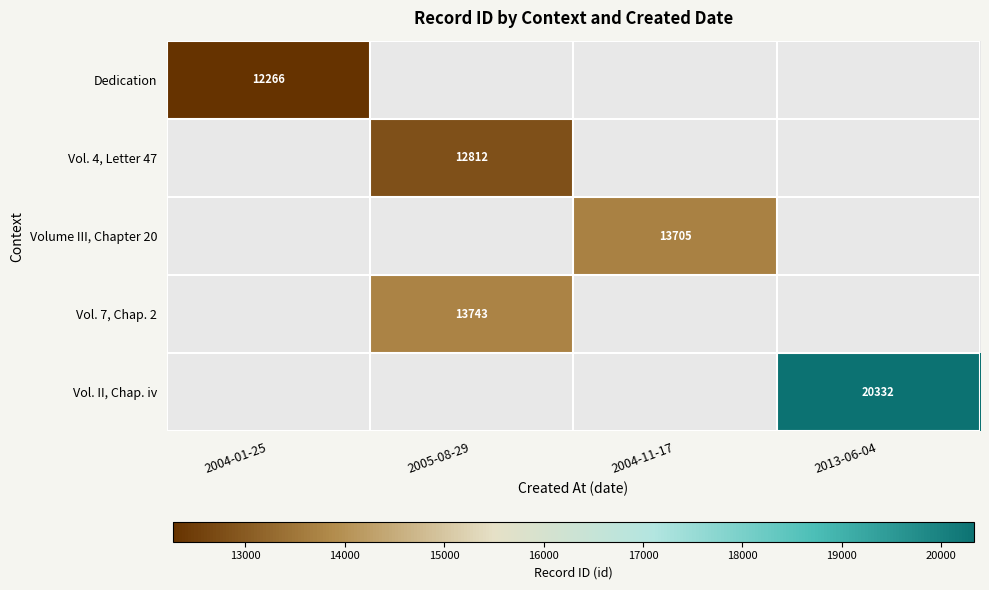

At which category is the sum across all series the highest?

2005-08-29